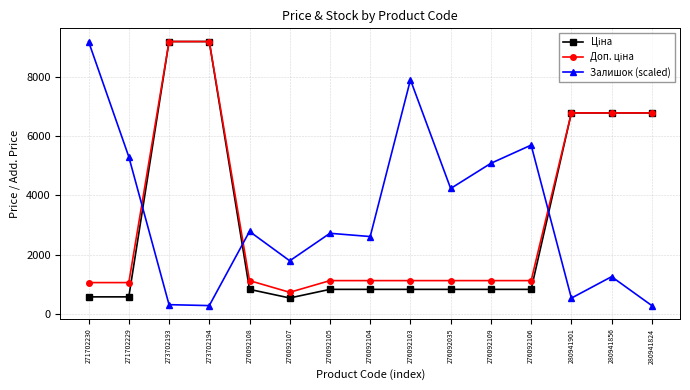

Is this an area chart (filled region under the line)?

No